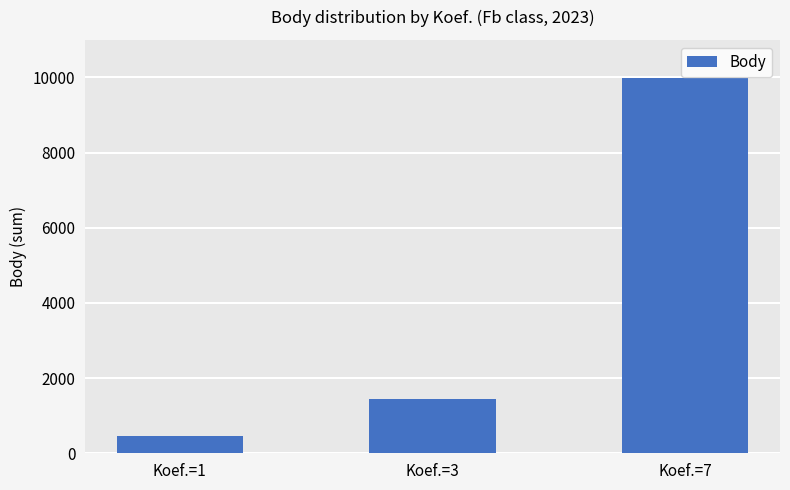

What is the change in value from Koef.=3 to Koef.=7?

+8540